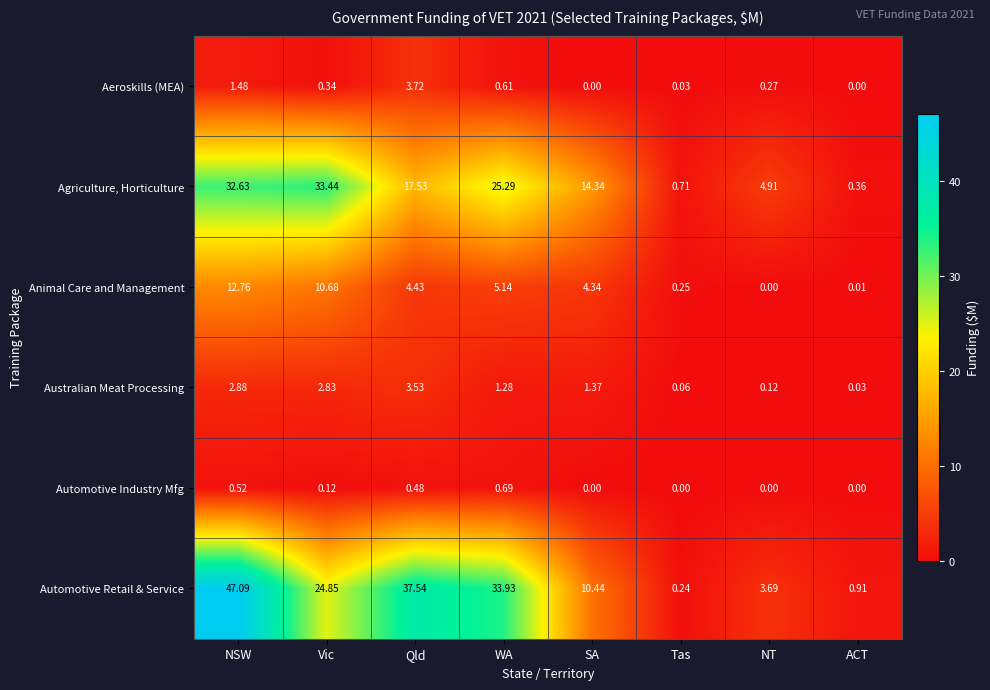

Which category has the highest value across all series?

NSW